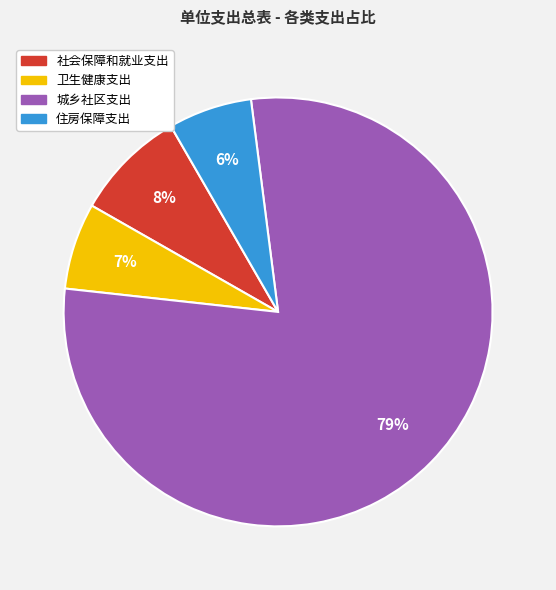

What is the majority slice?

城乡社区支出